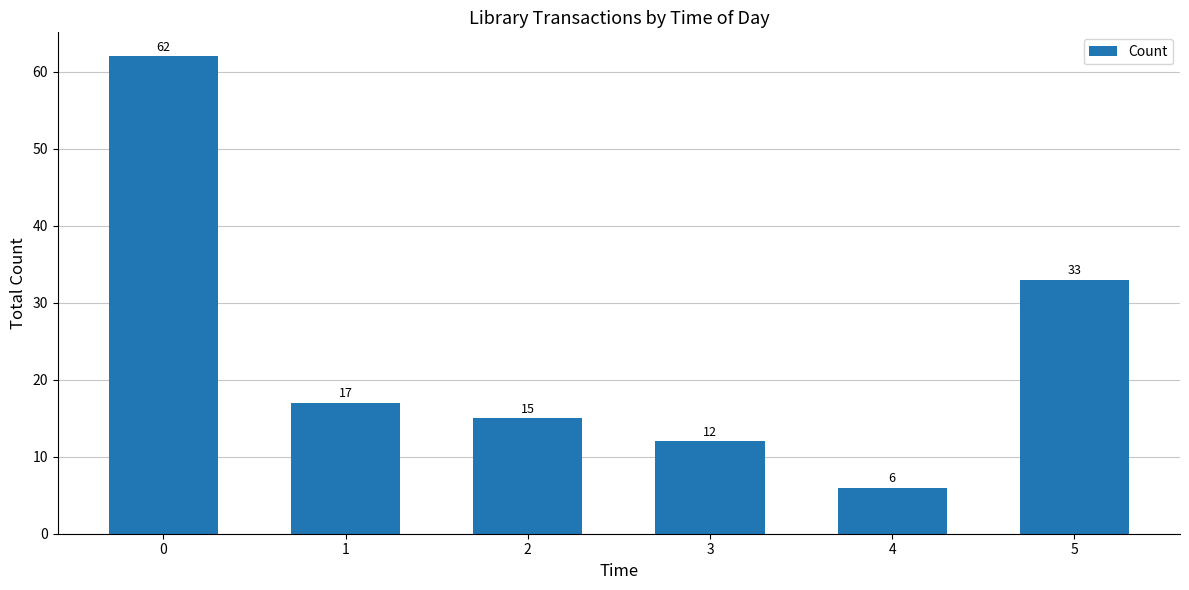

What is the sum of all values?

145